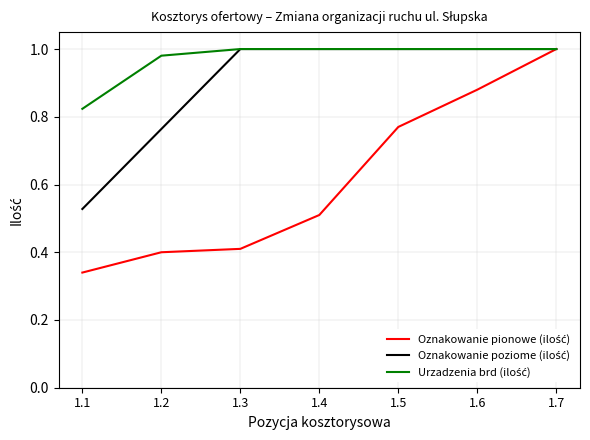

Which category has the lowest value across all series?

1.1